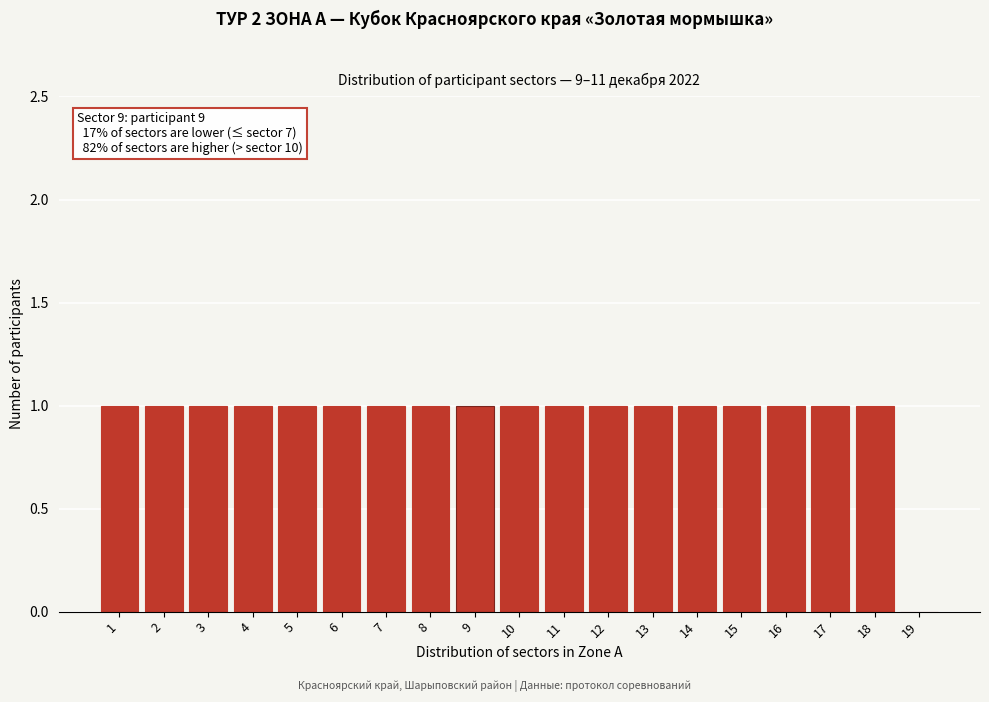

Reading left to right, transcribe all the data shown in this chart.

1=1	2=1	3=1	4=1	5=1	6=1	7=1	8=1	9=1	10=1	11=1	12=1	13=1	14=1	15=1	16=1	17=1	18=1	19=0